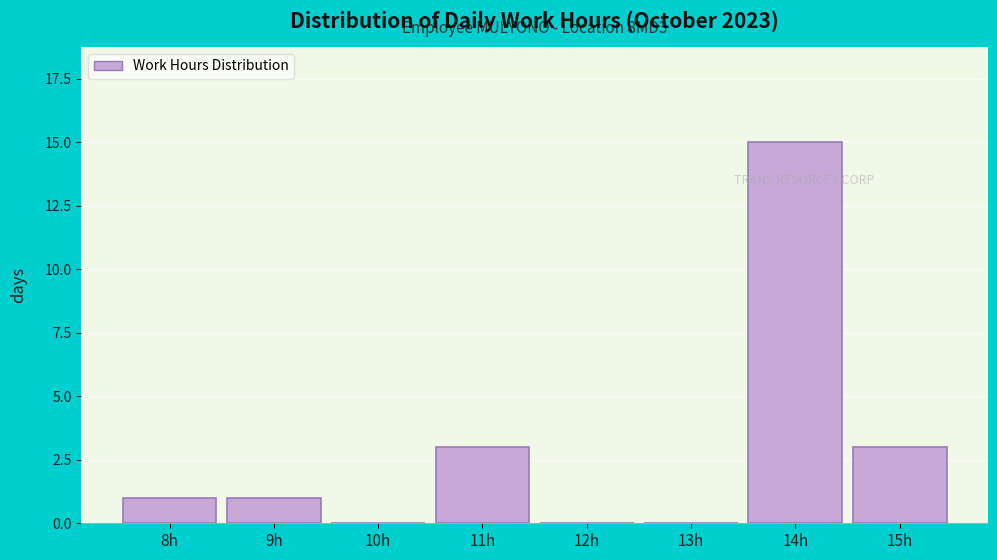

Reading left to right, what are all the values shown in this chart?

8h=1	9h=1	10h=0	11h=3	12h=0	13h=0	14h=15	15h=3